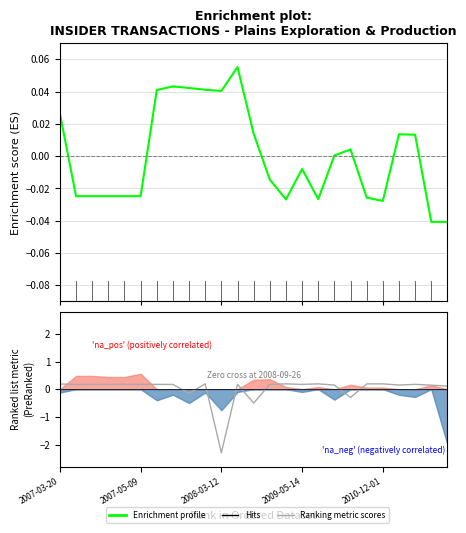

Where does the Ranking metric scores series first go above 0?

2007-03-20